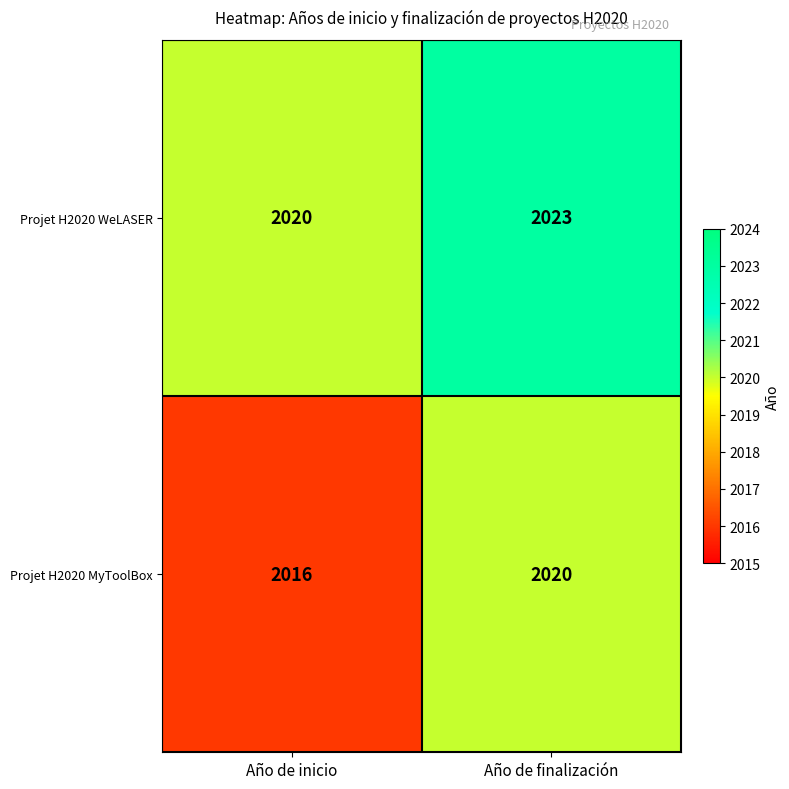

Which series has the widest spread of values?

Projet H2020 MyToolBox